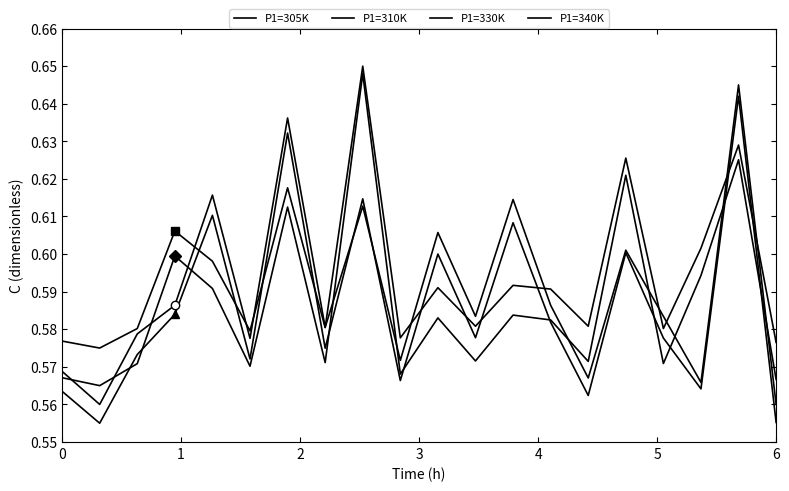

How many interior local valleys does the P1=305K series have?

7